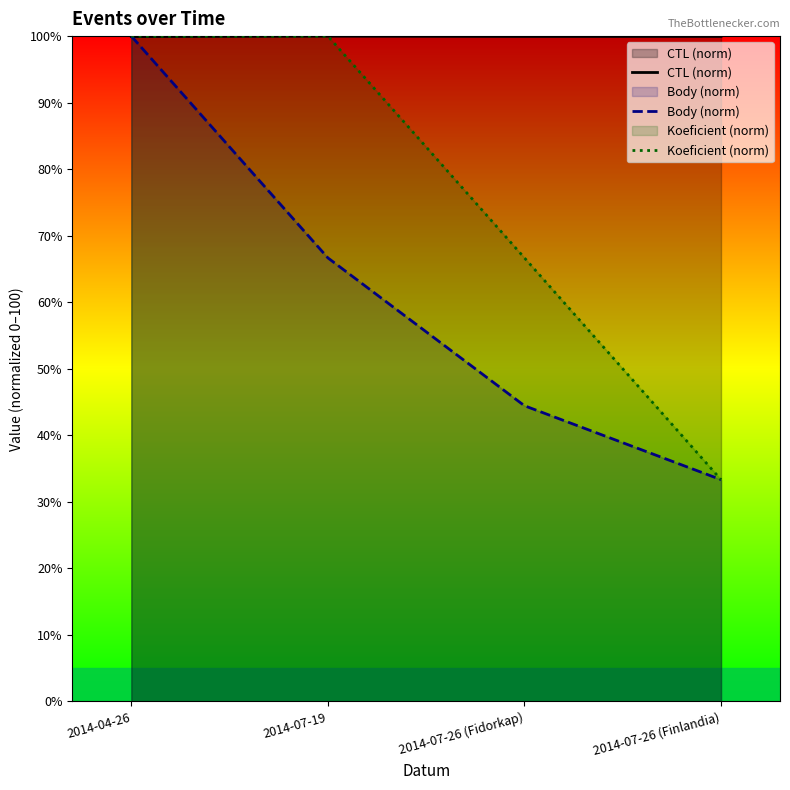

Reading left to right, transcribe all the data shown in this chart.

CTL (norm): 99.9	100.0	100.0	100.0
Body (norm): 100.0	66.7	44.4	33.3
Koeficient (norm): 100.0	100.0	66.7	33.3